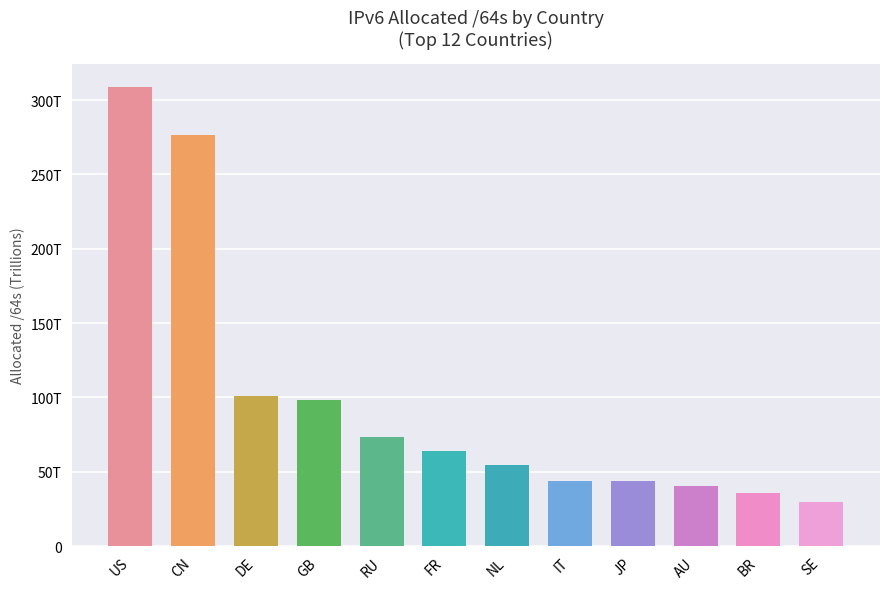

Are the bars horizontal?

No